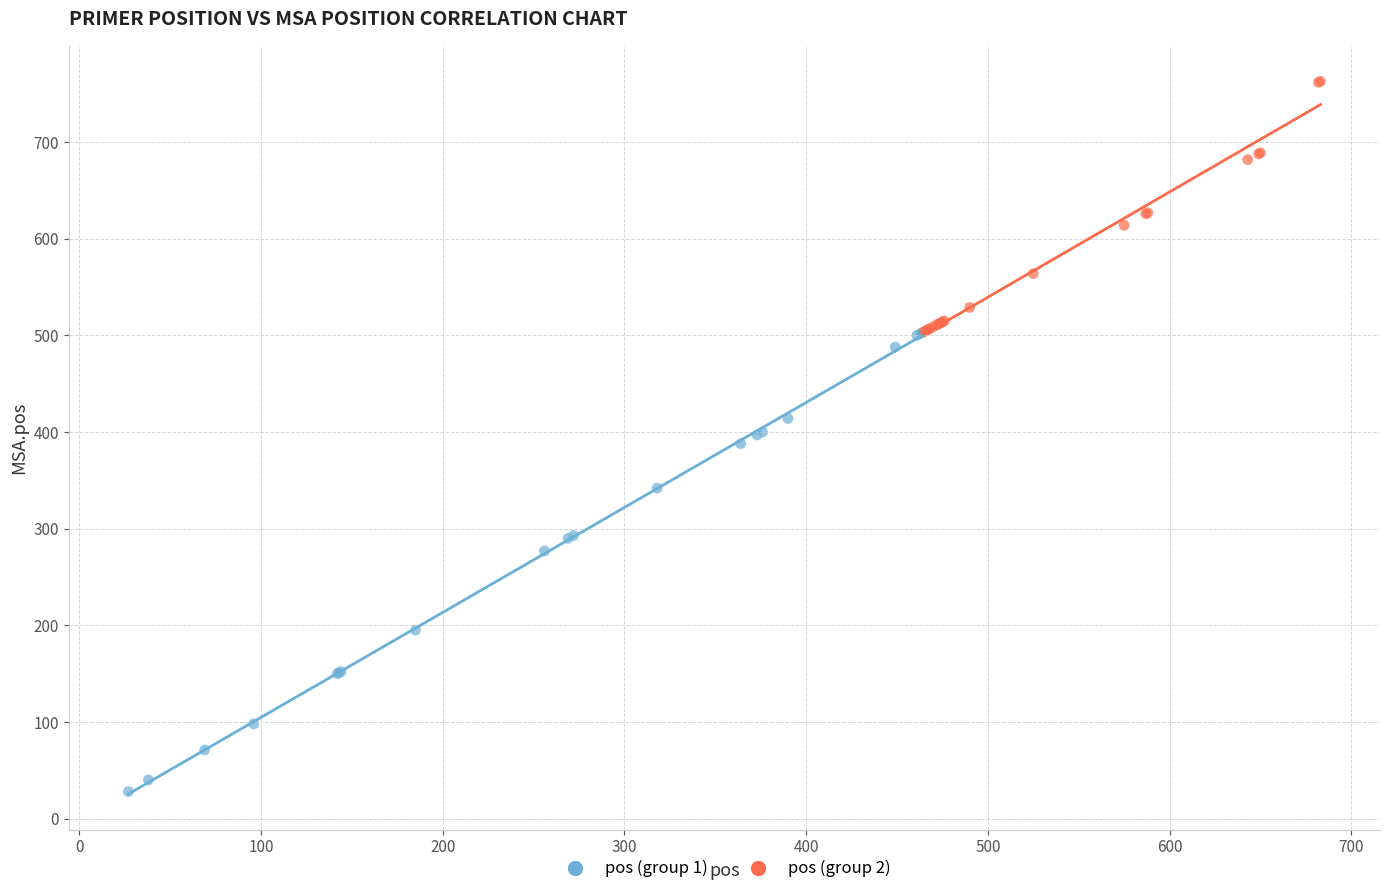

Which series has the widest spread of Y values?

pos (group 1)